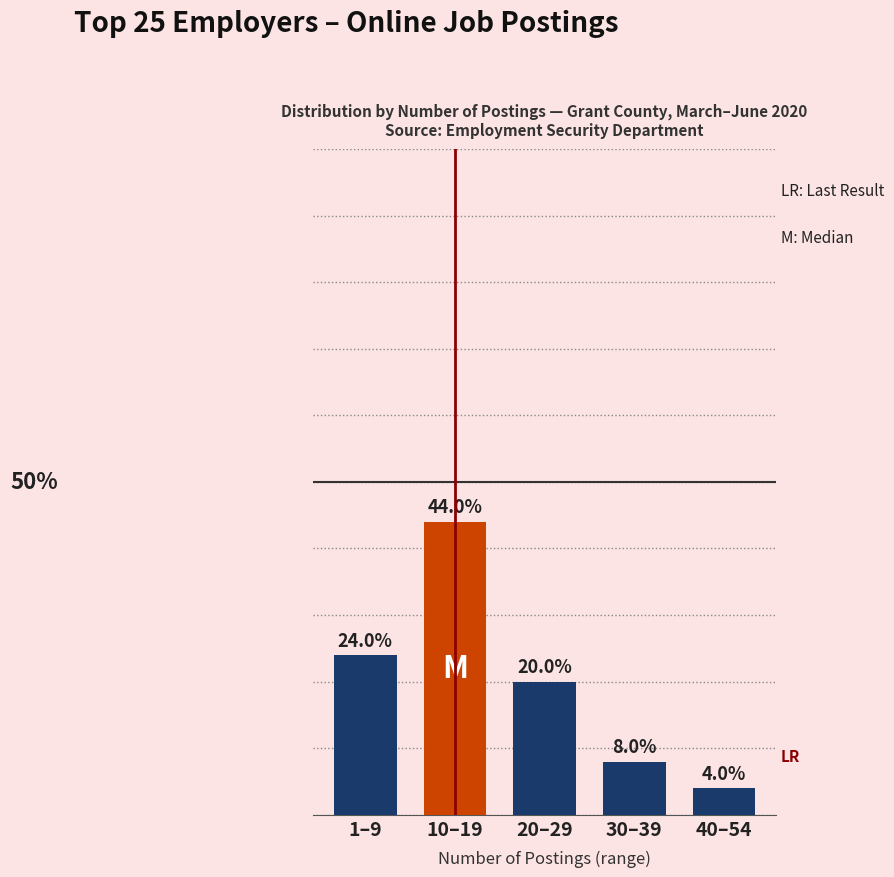

Which category has the highest value across all series?

10–19